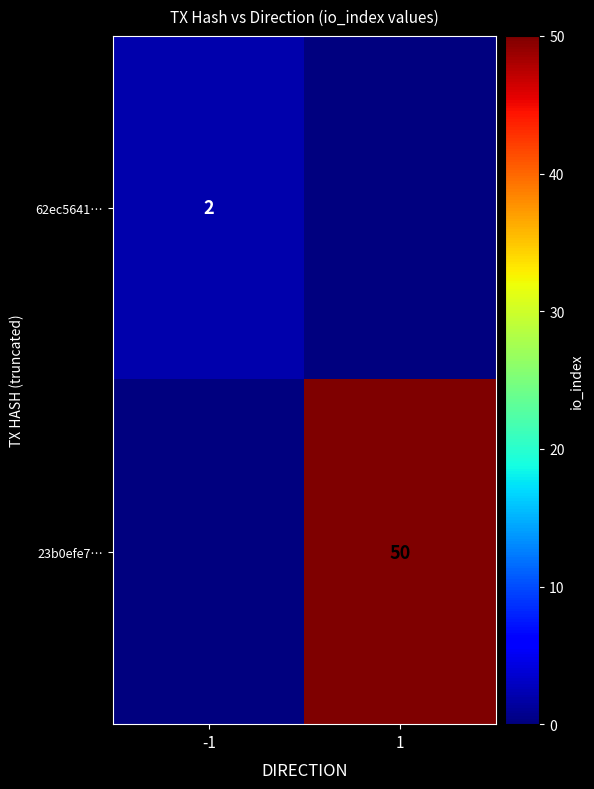

The value of 62ec5641… at -1 is 2. True or false?

True